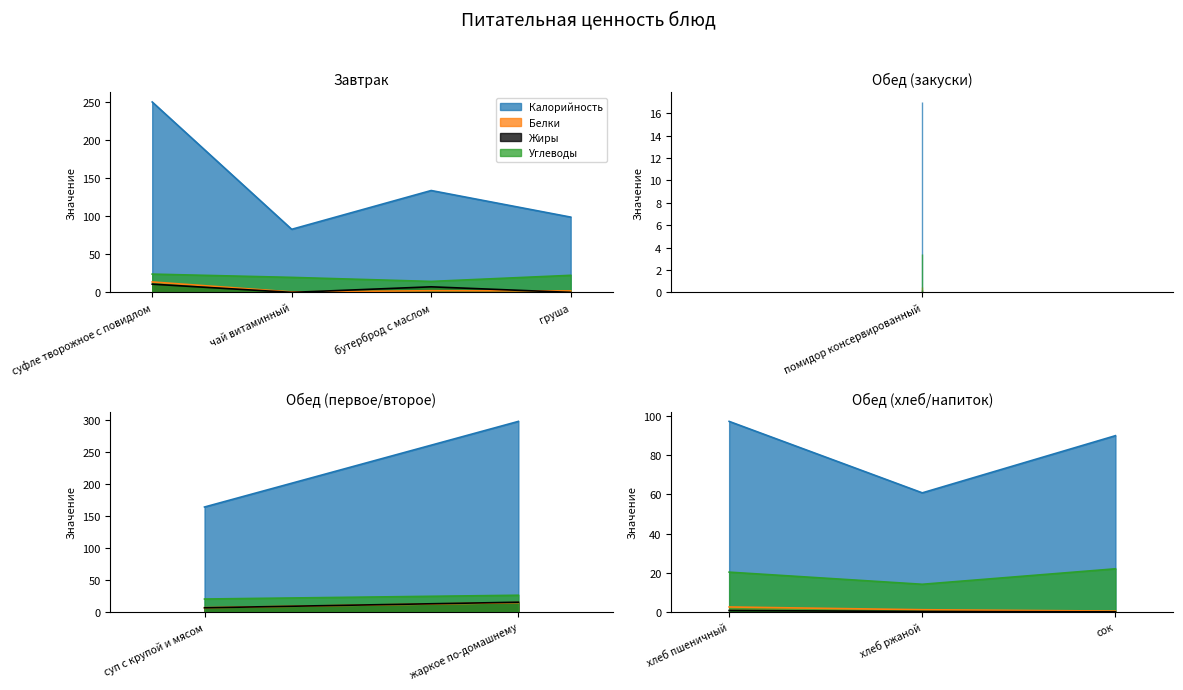

The Жиры series shows 7.4 at бутерброд с маслом. True or false?

True